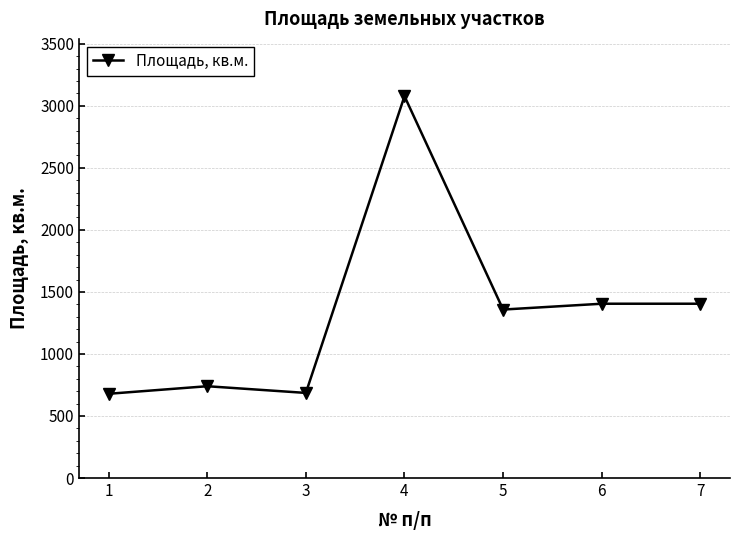

What is the difference between the maximum and minimum values?

2399